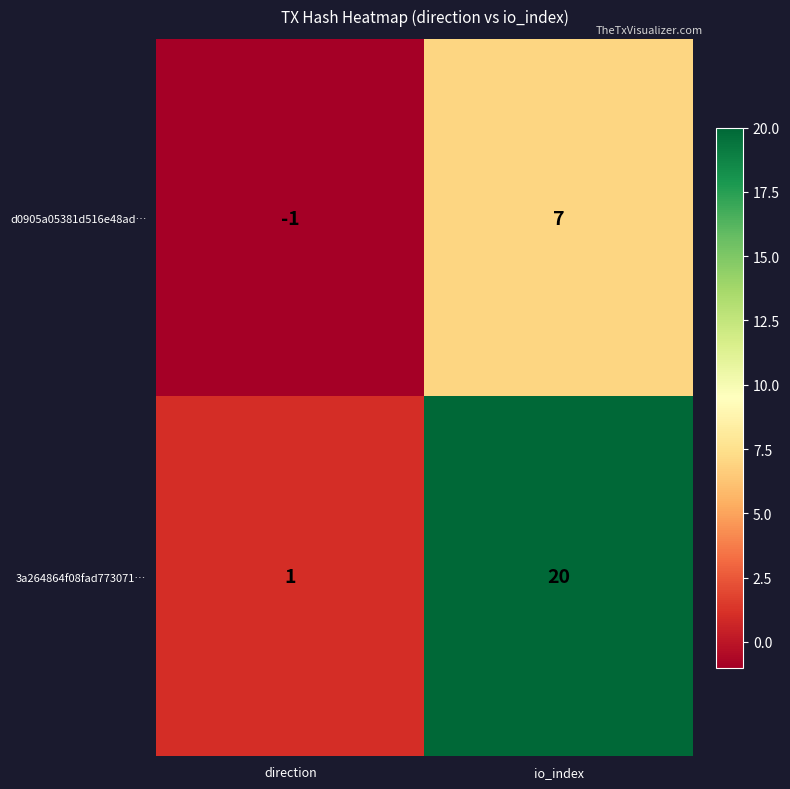

Rank the series by their maximum value, from highest to lowest.

3a264864f08fad773071…, d0905a05381d516e48ad…